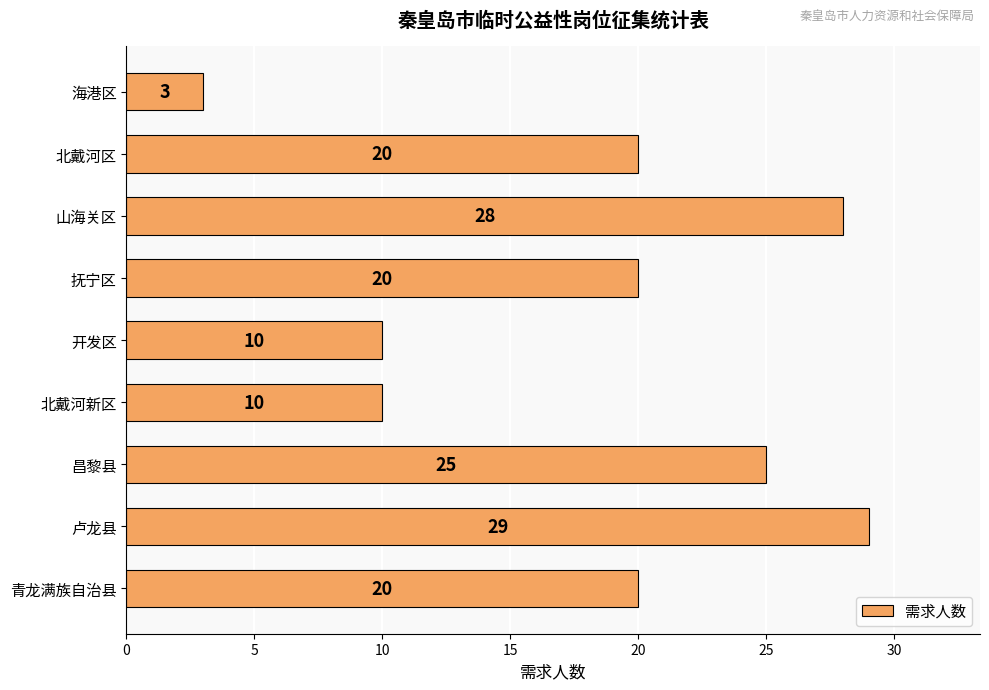

How many series are shown in this chart?

1